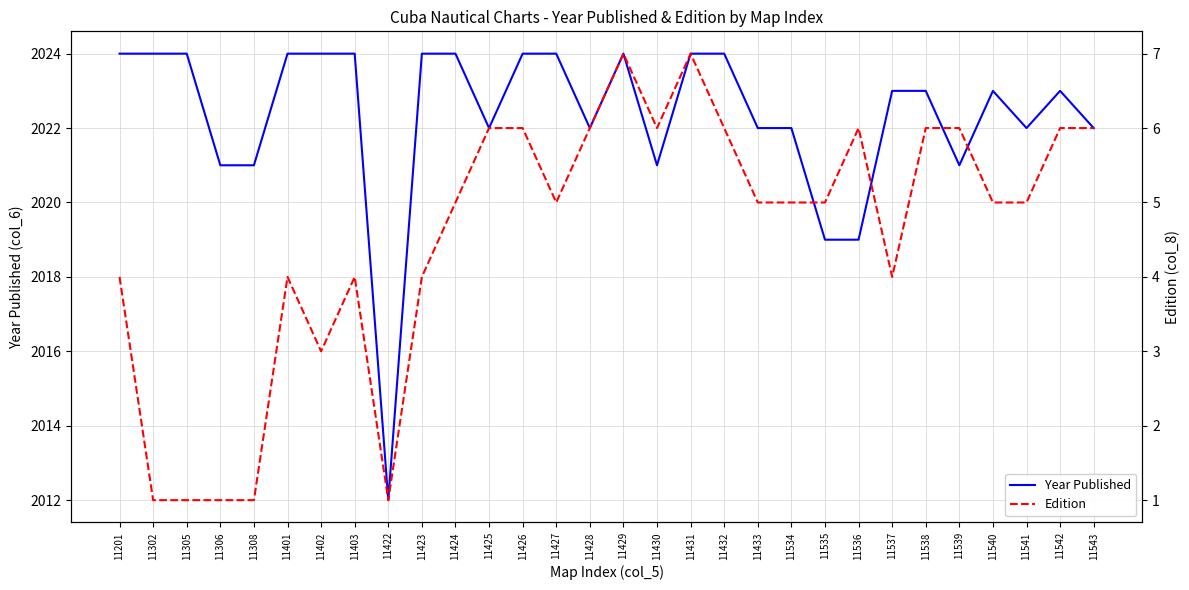

True or false: Year Published and Edition intersect in this chart.

False